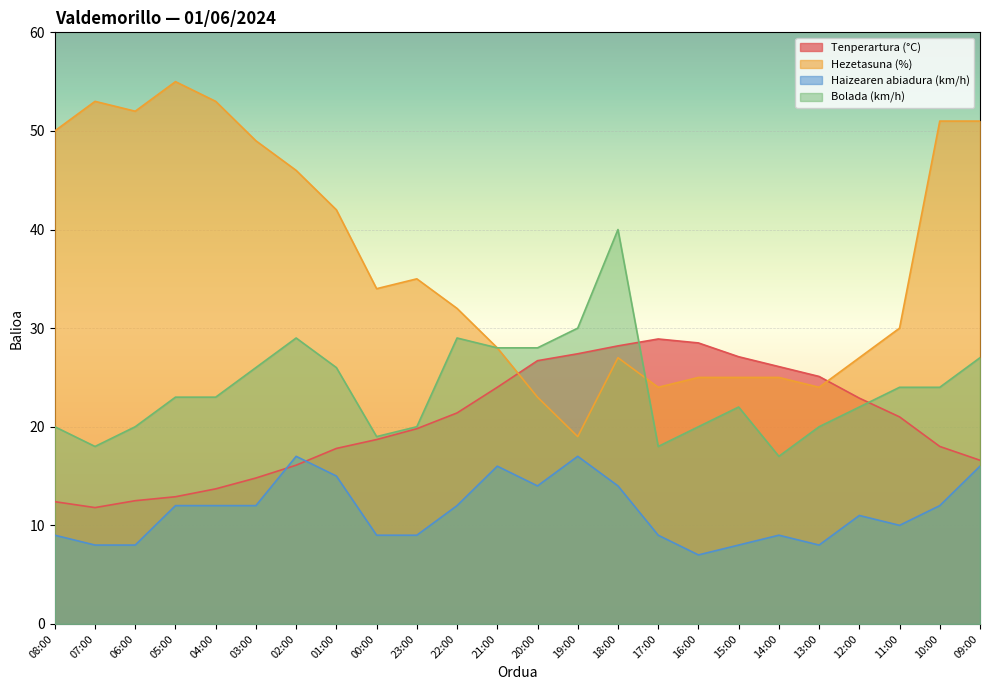

What is the value of the Haizearen abiadura (km/h) point at the 19th from the left?

9.0